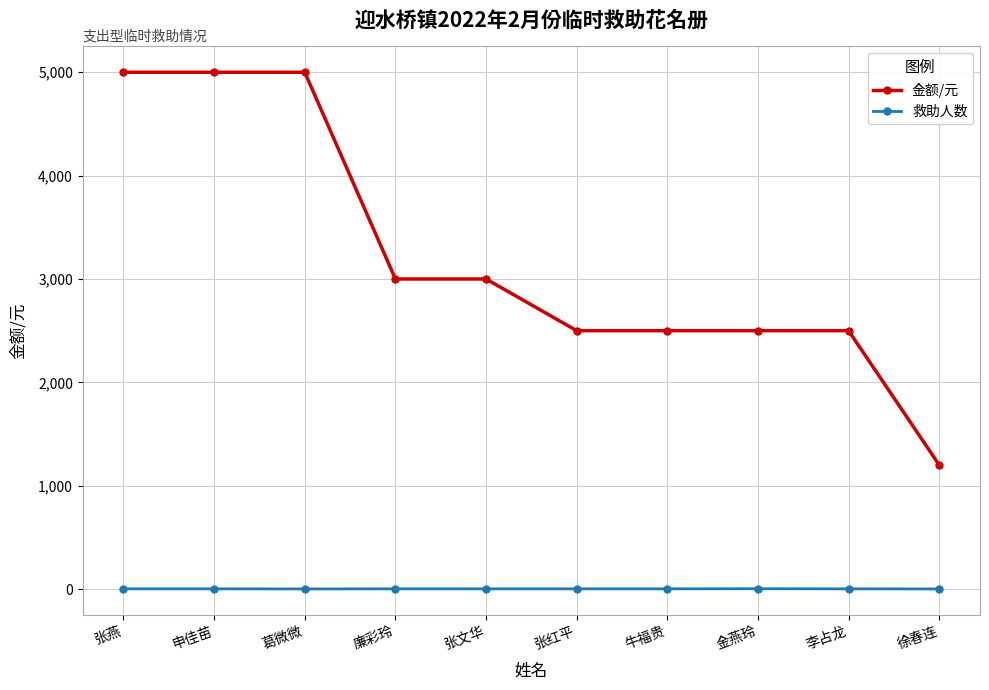

What is the lowest value of the 救助人数 series?

1